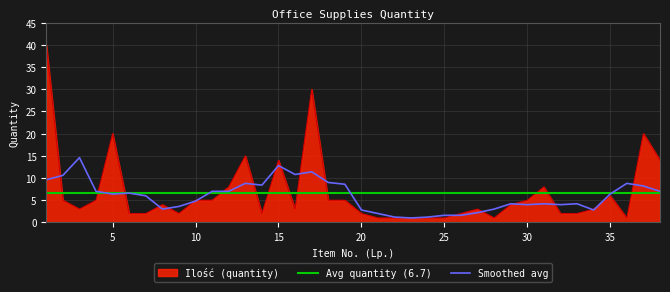

How many values are below 4?

19